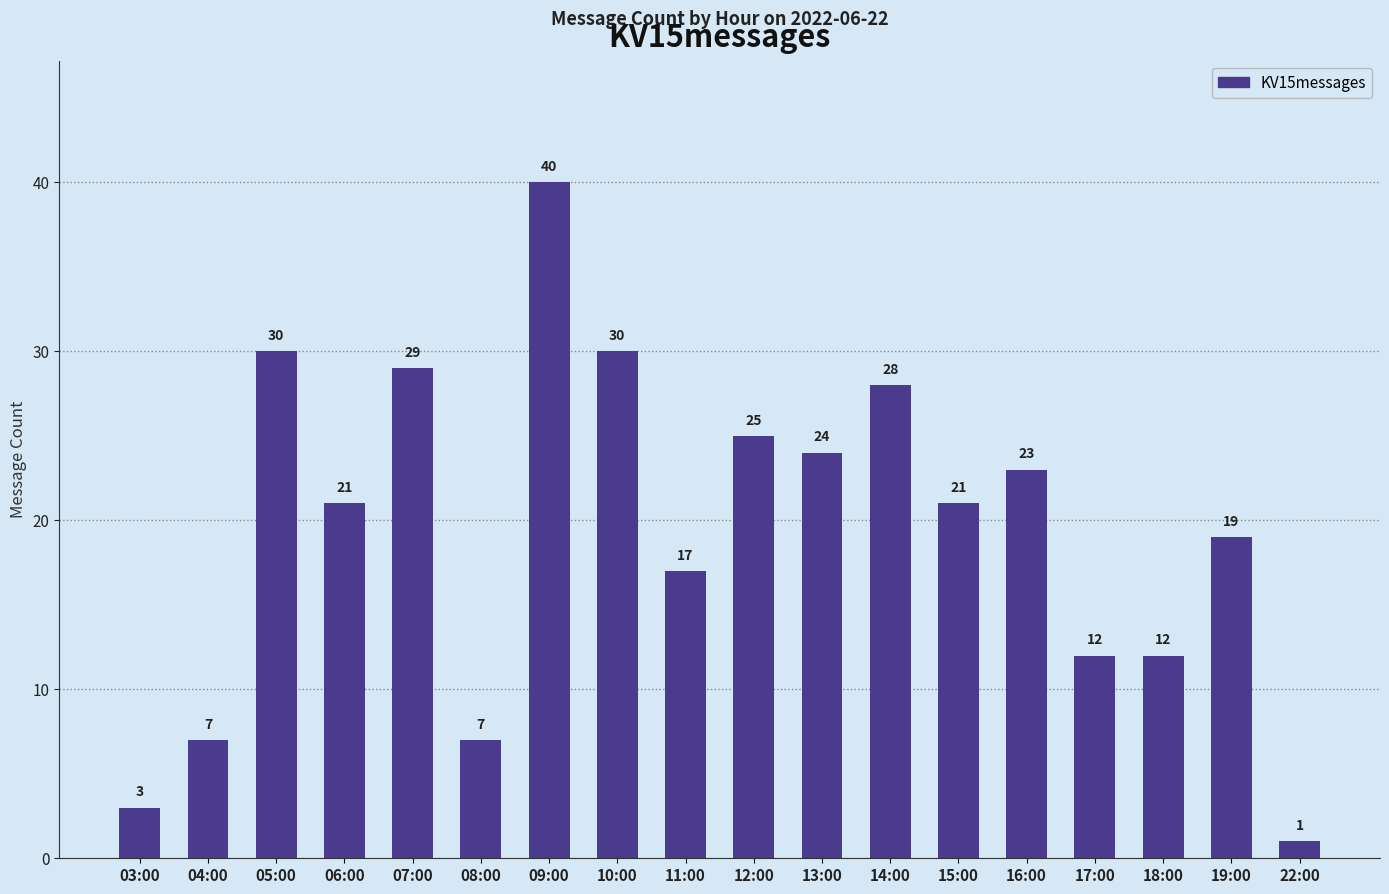

At which category does the chart reach its peak across all series?

09:00